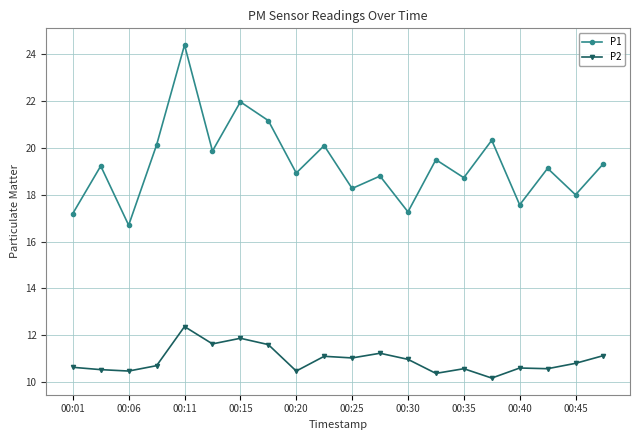

What is the value of the P1 point at the 17th from the left?

17.6